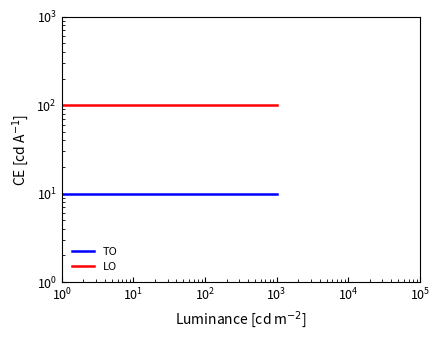

True or false: LO and TO cross at least once.

False